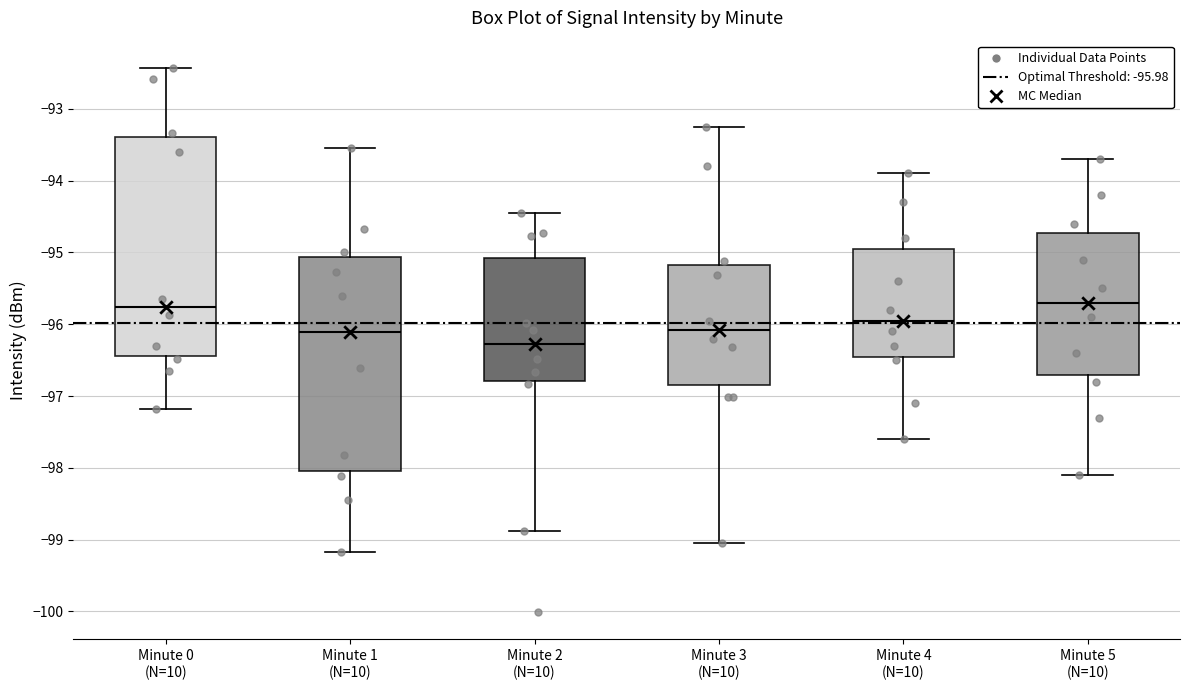

Where is the lower edge of the box for Minute 2 (N=10) on the y-axis? The values are not printed on the chart, so give them approximately, as read against the axis.

-96.8